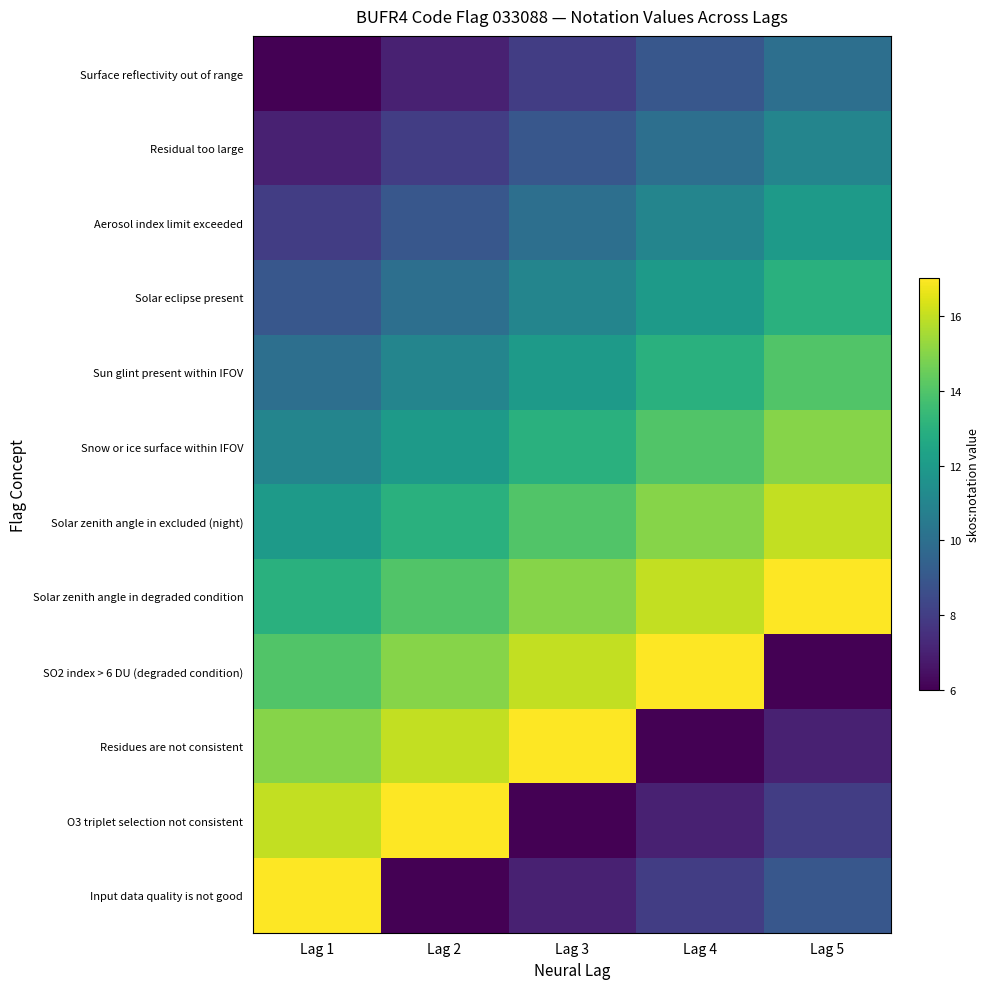

Reading left to right, list all the values displayed in this chart.

Surface reflectivity out of range: Lag 1=6	Lag 2=7	Lag 3=8	Lag 4=9	Lag 5=10
Residual too large: Lag 1=7	Lag 2=8	Lag 3=9	Lag 4=10	Lag 5=11
Aerosol index limit exceeded: Lag 1=8	Lag 2=9	Lag 3=10	Lag 4=11	Lag 5=12
Solar eclipse present: Lag 1=9	Lag 2=10	Lag 3=11	Lag 4=12	Lag 5=13
Sun glint present within IFOV: Lag 1=10	Lag 2=11	Lag 3=12	Lag 4=13	Lag 5=14
Snow or ice surface within IFOV: Lag 1=11	Lag 2=12	Lag 3=13	Lag 4=14	Lag 5=15
Solar zenith angle in excluded (night): Lag 1=12	Lag 2=13	Lag 3=14	Lag 4=15	Lag 5=16
Solar zenith angle in degraded condition: Lag 1=13	Lag 2=14	Lag 3=15	Lag 4=16	Lag 5=17
SO2 index > 6 DU (degraded condition): Lag 1=14	Lag 2=15	Lag 3=16	Lag 4=17	Lag 5=6
Residues are not consistent: Lag 1=15	Lag 2=16	Lag 3=17	Lag 4=6	Lag 5=7
O3 triplet selection not consistent: Lag 1=16	Lag 2=17	Lag 3=6	Lag 4=7	Lag 5=8
Input data quality is not good: Lag 1=17	Lag 2=6	Lag 3=7	Lag 4=8	Lag 5=9